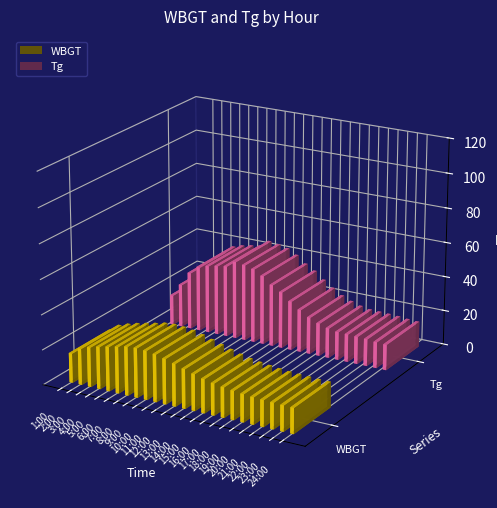

True or false: Tg has a value of 36.0 at 12:00.

True